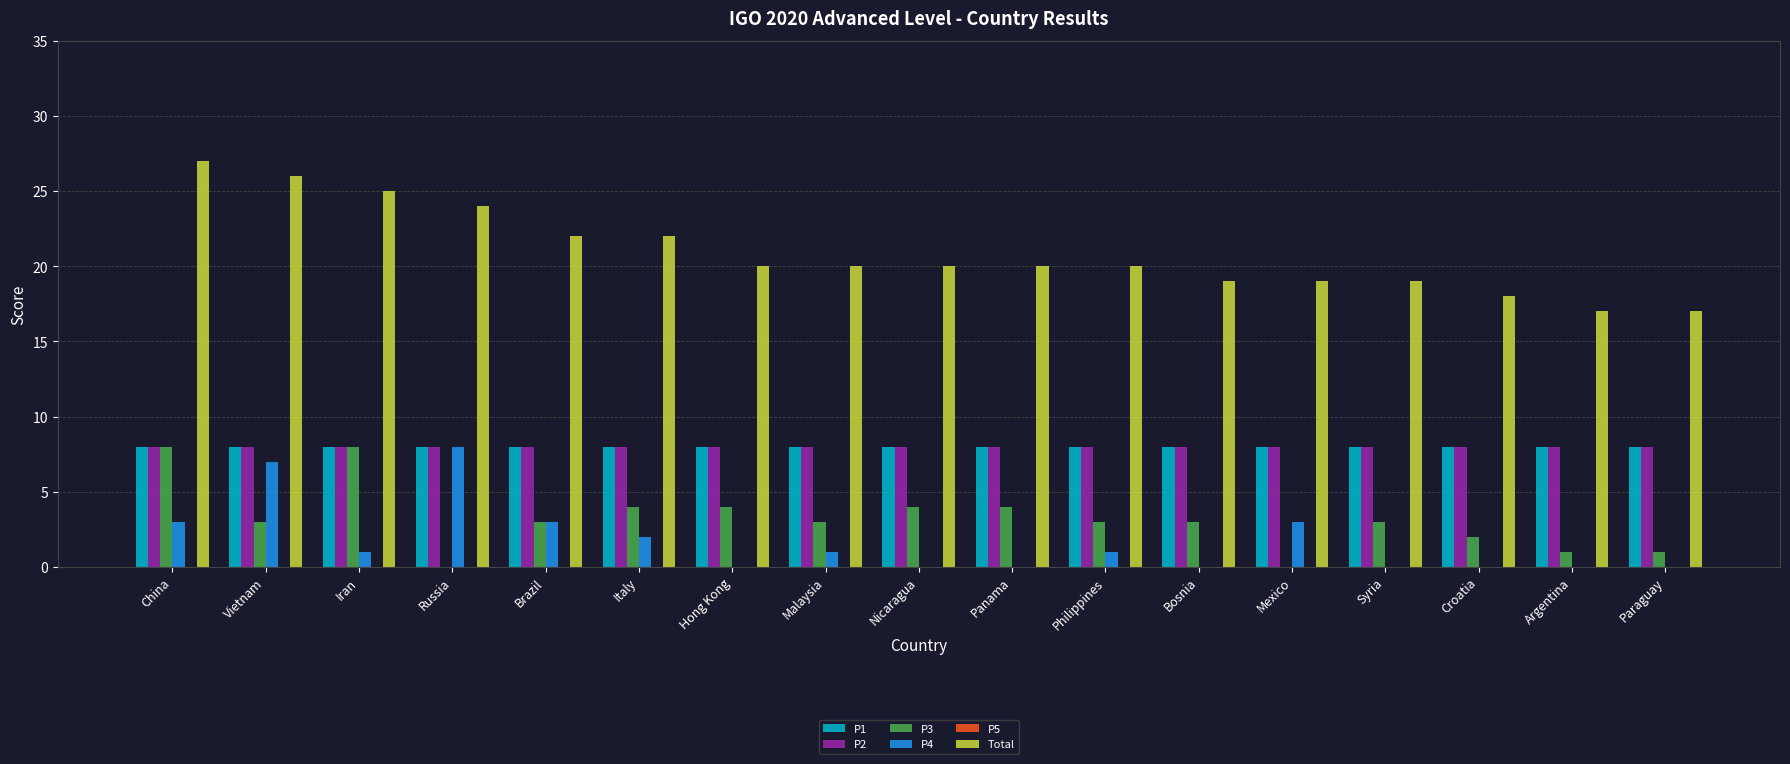

Is the value of Total at Iran greater than the value of P2 at Panama?

Yes